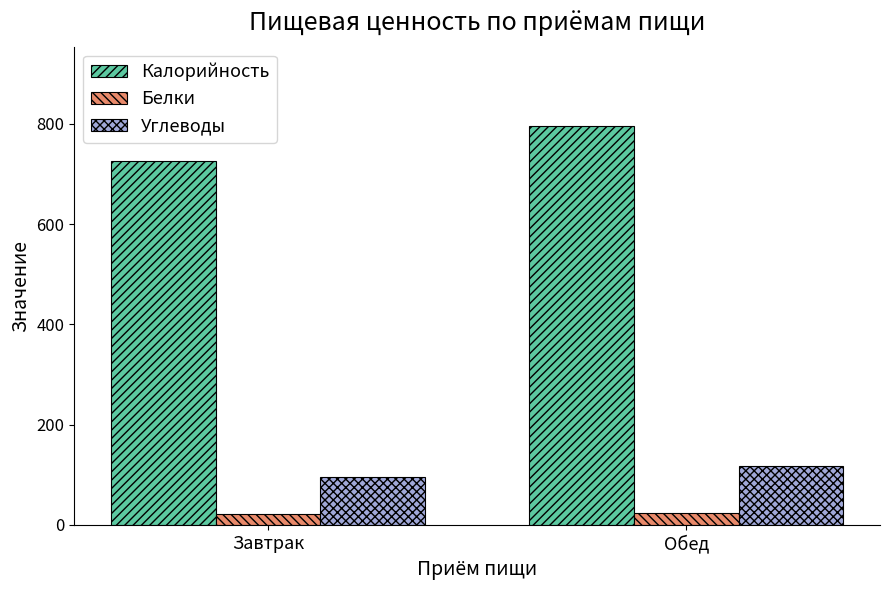

Which series has the largest range (max minus min)?

Калорийность